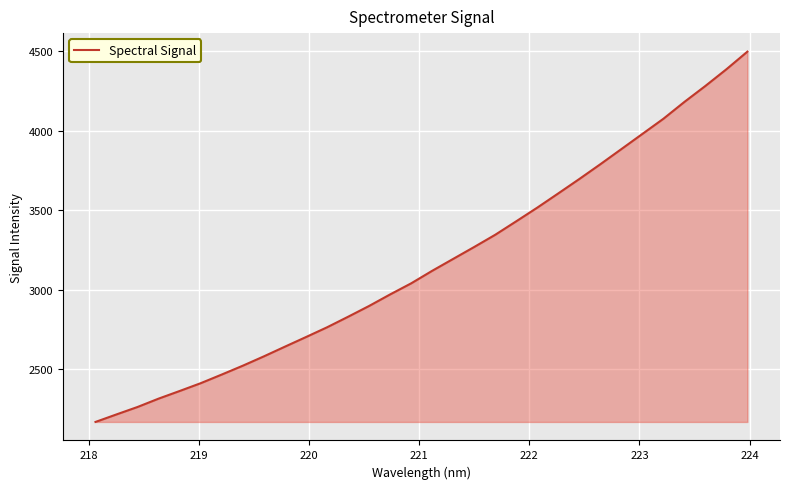

What is the sum of all values?

101443.9